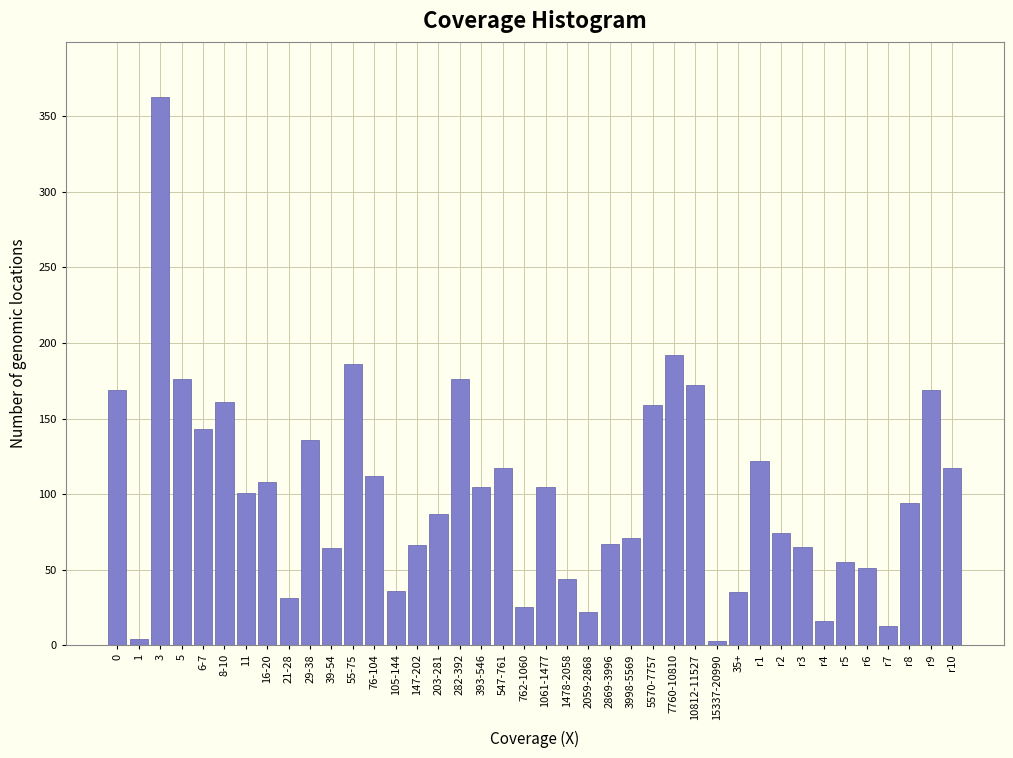

What is the sum of all values?

4012